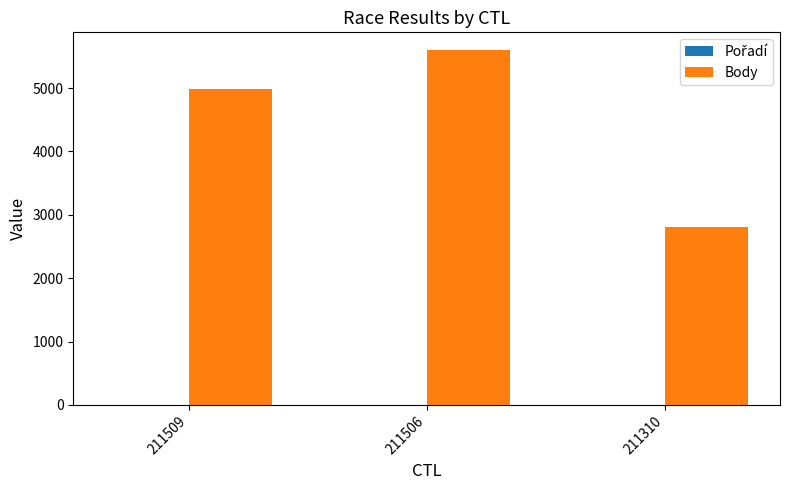

Are the bars horizontal?

No